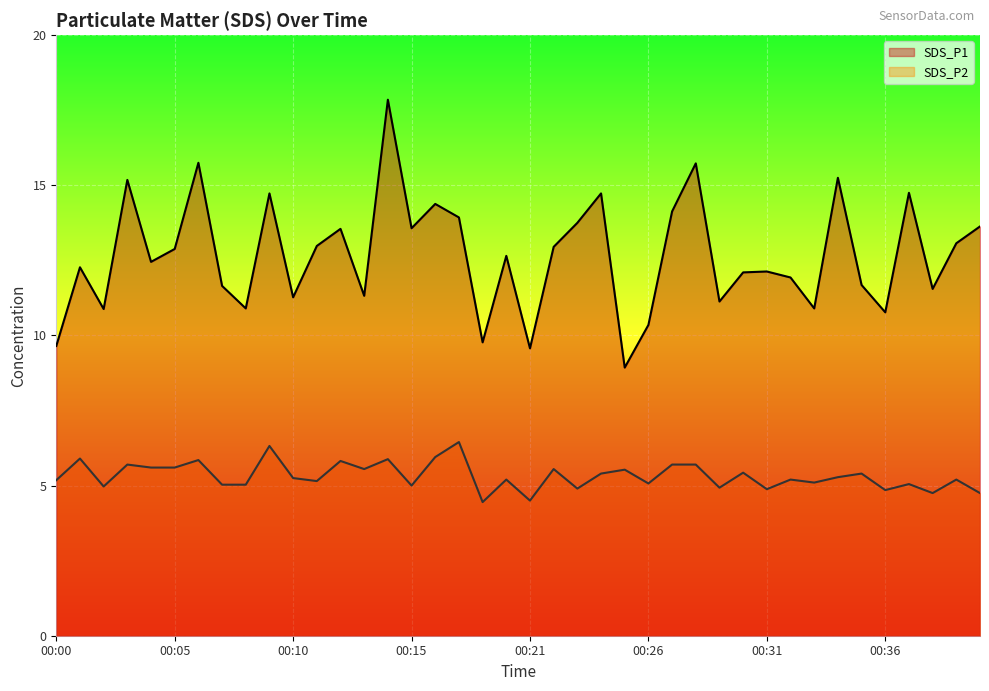

What is the difference between the highest and lowest values at 00:32?

6.7